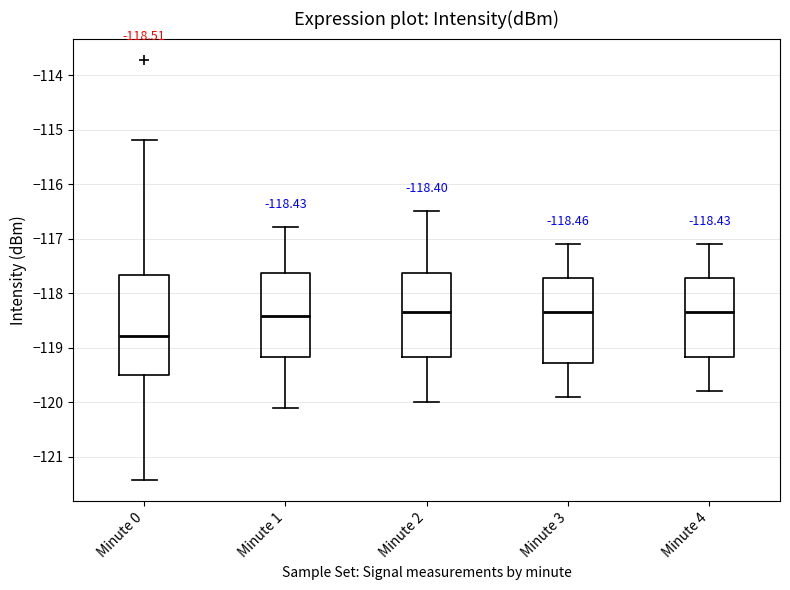

Comparing the boxes themselves (not the whiskers), which one is the tallest?

Minute 0